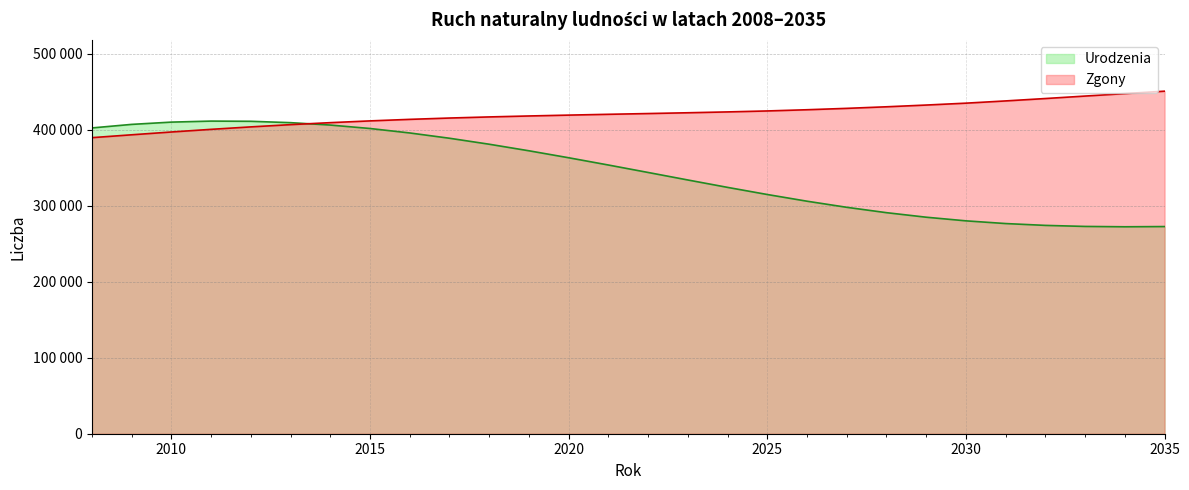

Rank the series at 2017 from lowest to highest value.

Urodzenia, Zgony